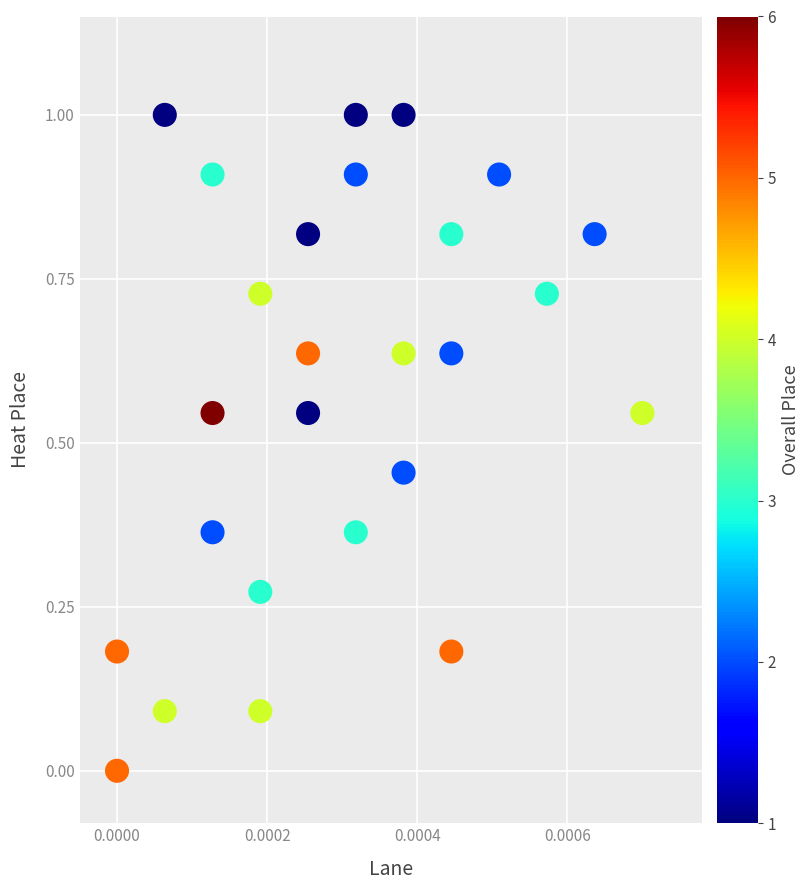

What is the range of Y values (max minus min)?

1.0